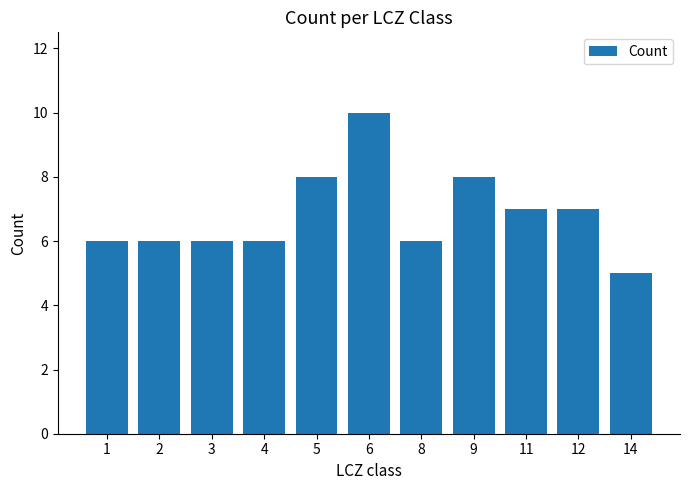

What is the value of the 1st bar from the left?

6